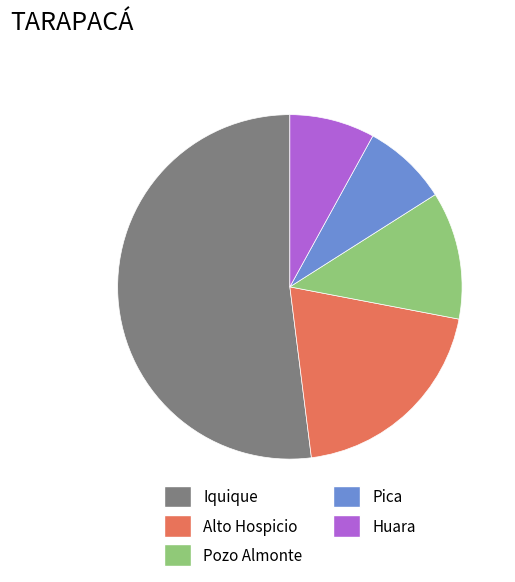

Which has a higher value, Huara or Alto Hospicio?

Alto Hospicio